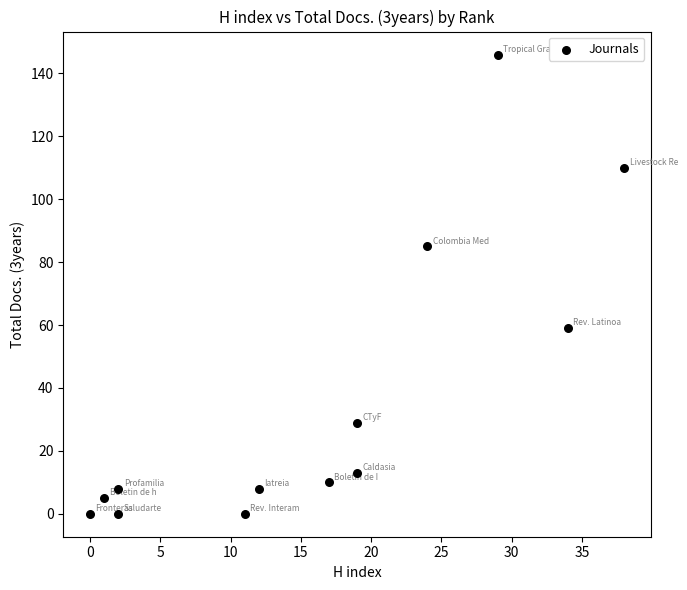

What Y value in the scatter plot is closest to 73?

85